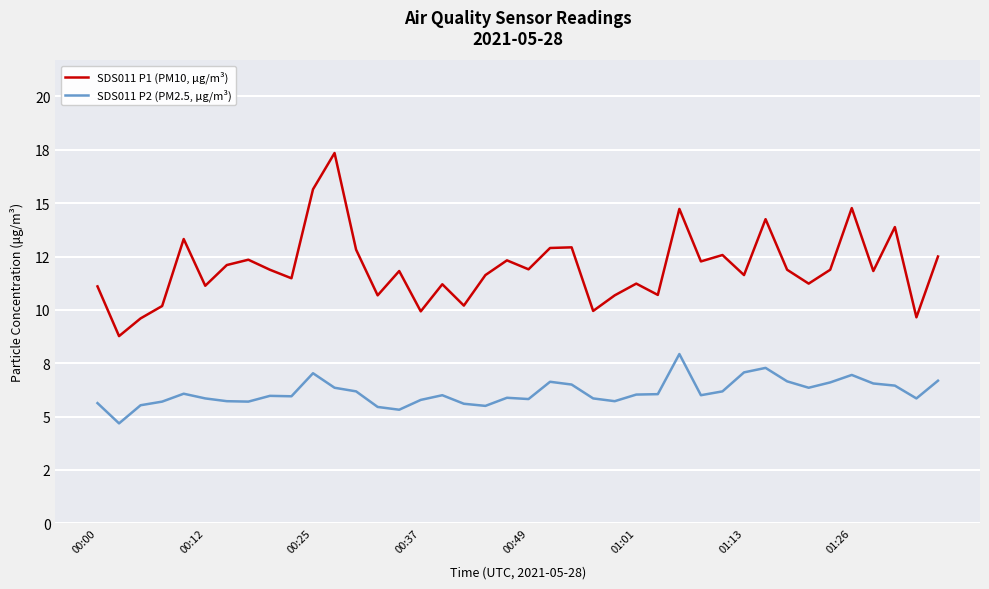

What are all the series names shown in the legend?

SDS011 P1 (PM10, μg/m³), SDS011 P2 (PM2.5, μg/m³)